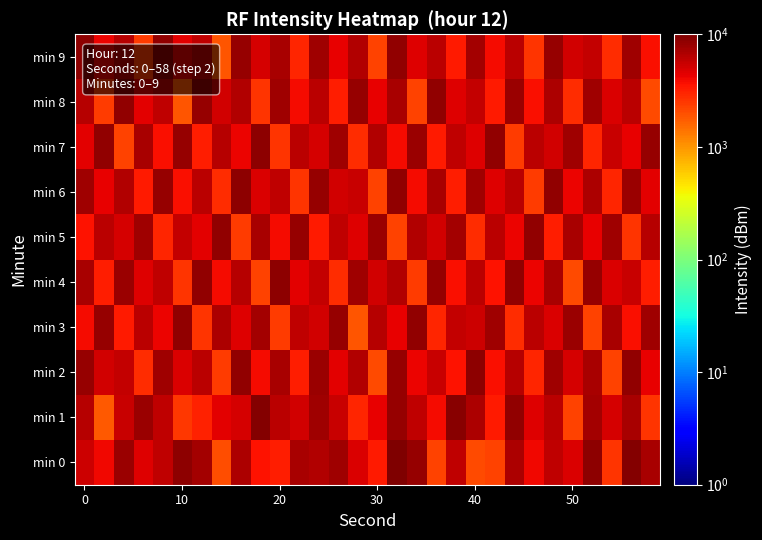

At how many categories does at least one series exceed 3965?

30